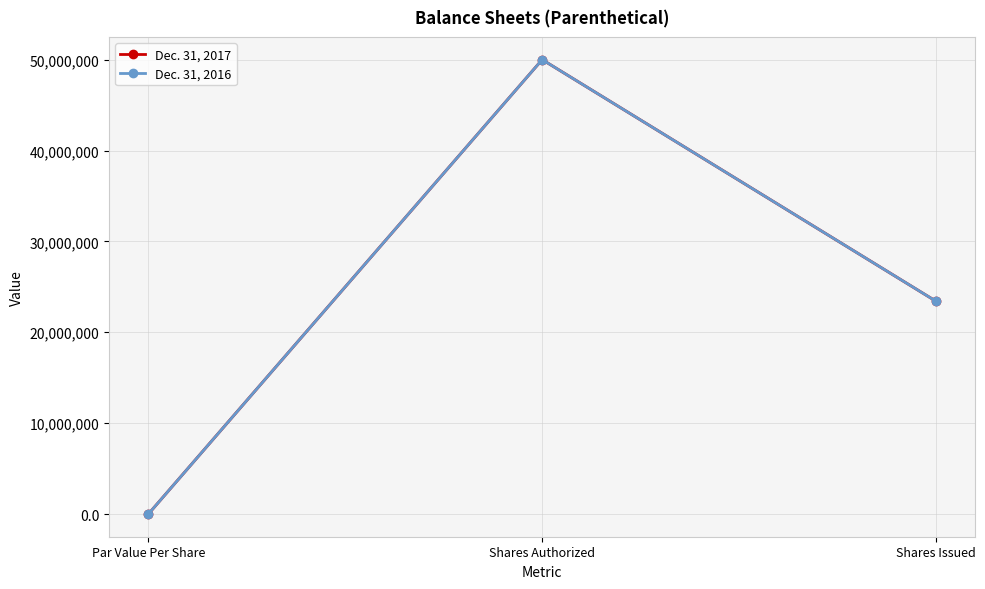

What is the label of the 3rd point from the left?

Shares Issued